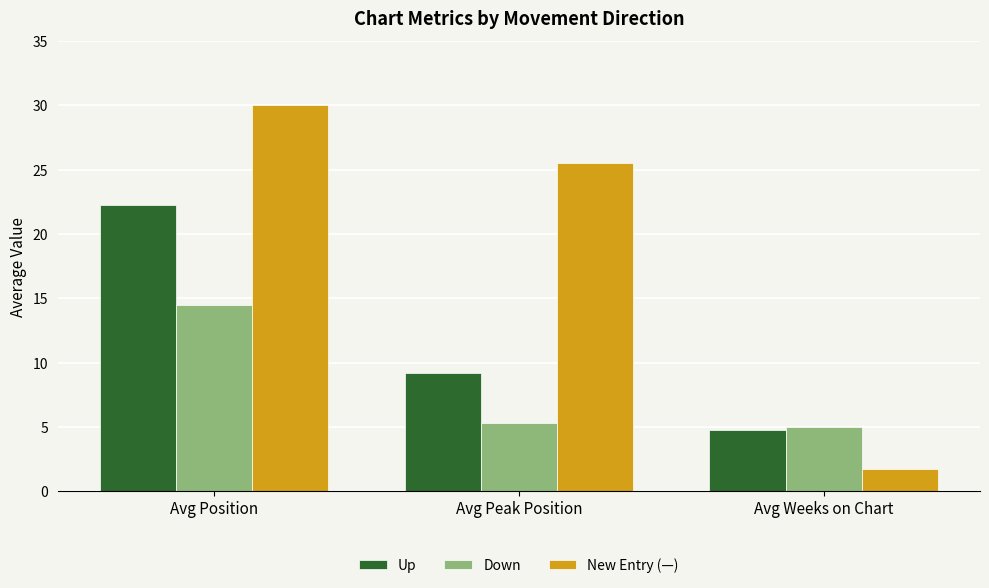

Where does the Up series first go above 9?

Avg Position